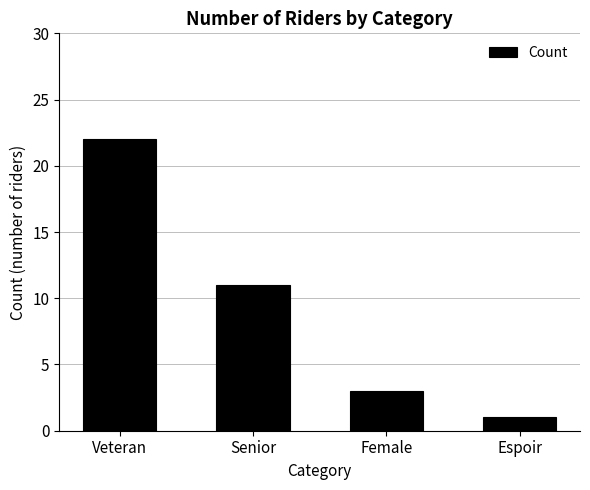

List the labels in order of value, largest first.

Veteran, Senior, Female, Espoir